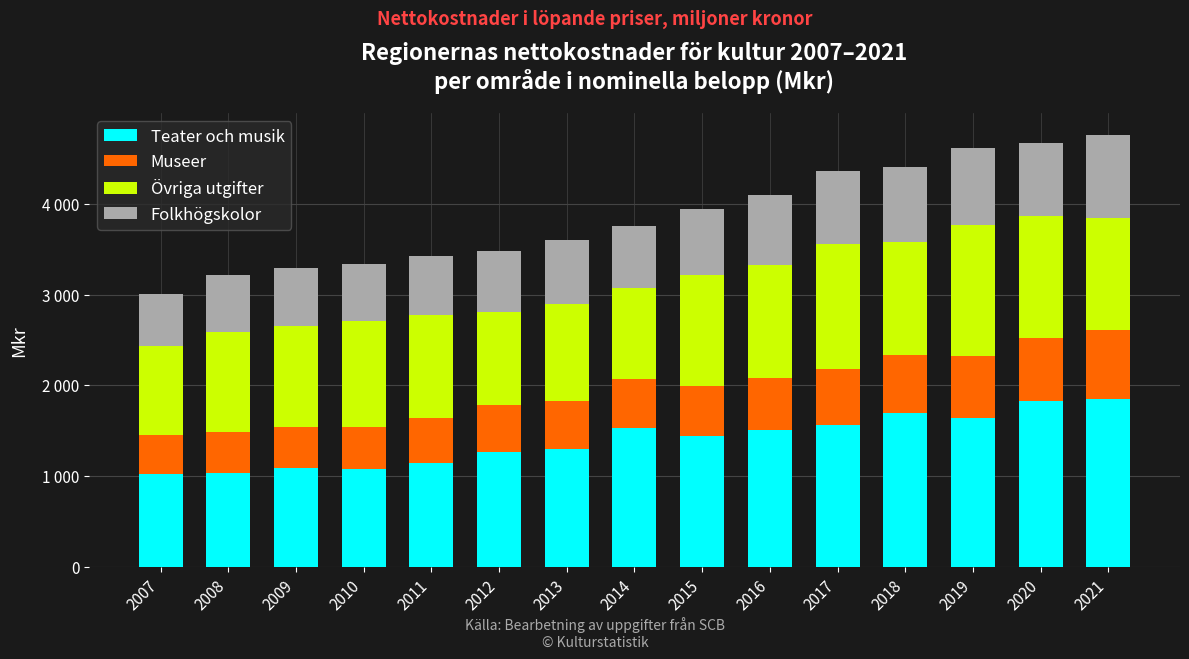

What is the total value across all series at 2012?

3477